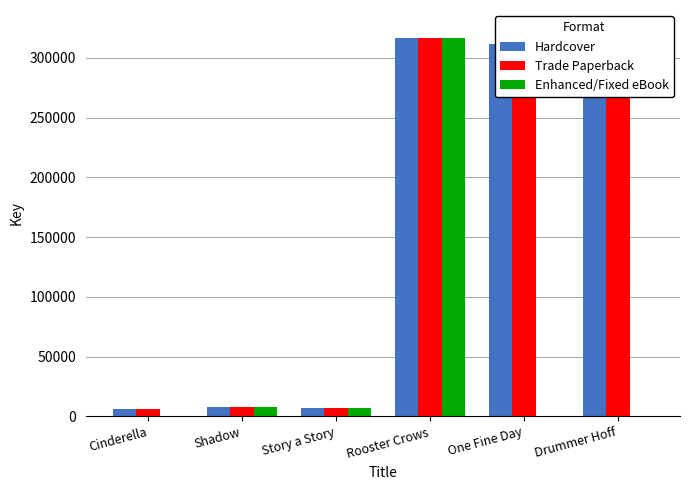

Which has a higher value, Rooster Crows or Cinderella?

Rooster Crows